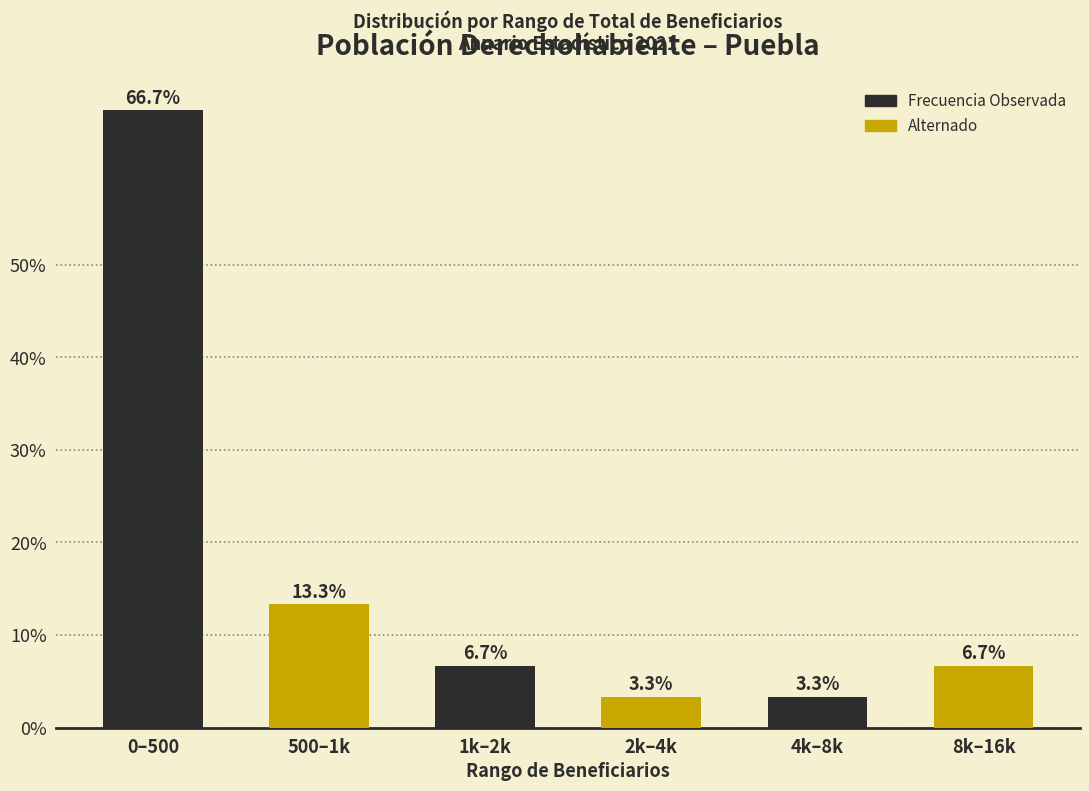

Reading left to right, list all the values displayed in this chart.

0–500=66.7	500–1k=13.3	1k–2k=6.7	2k–4k=3.3	4k–8k=3.3	8k–16k=6.7